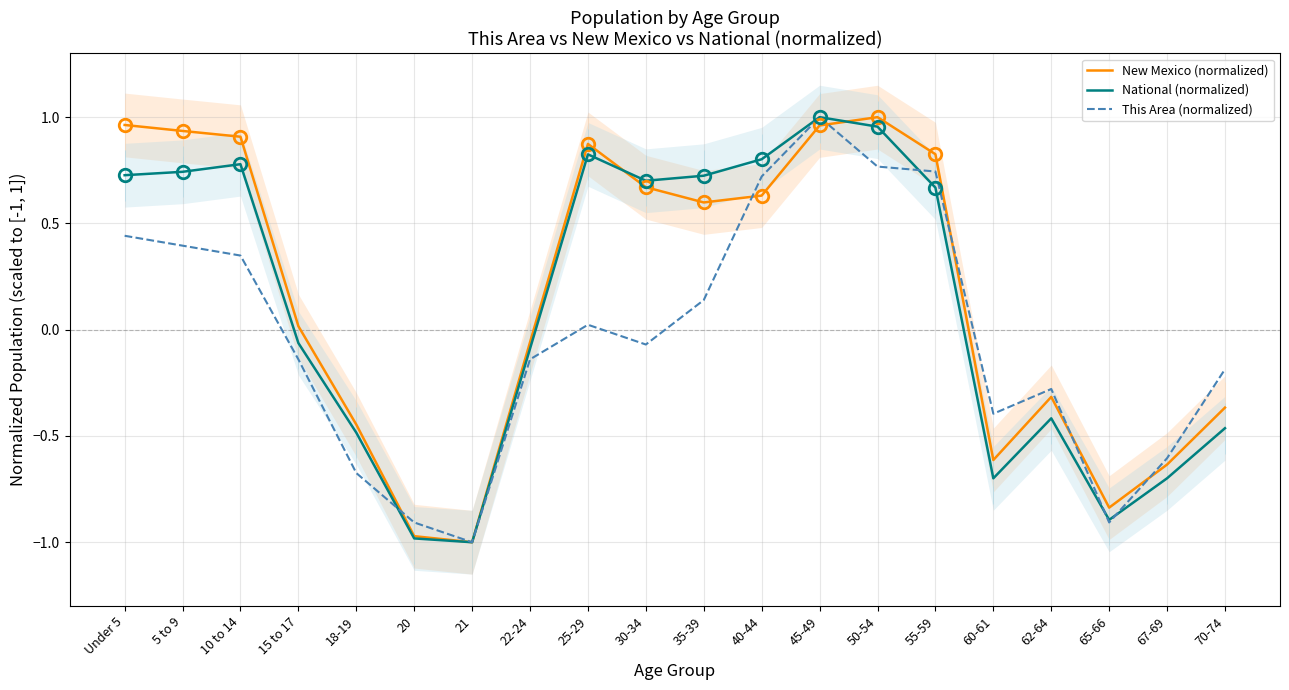

Where do This Area (normalized) and National (normalized) first cross each other?

18-19 and 20